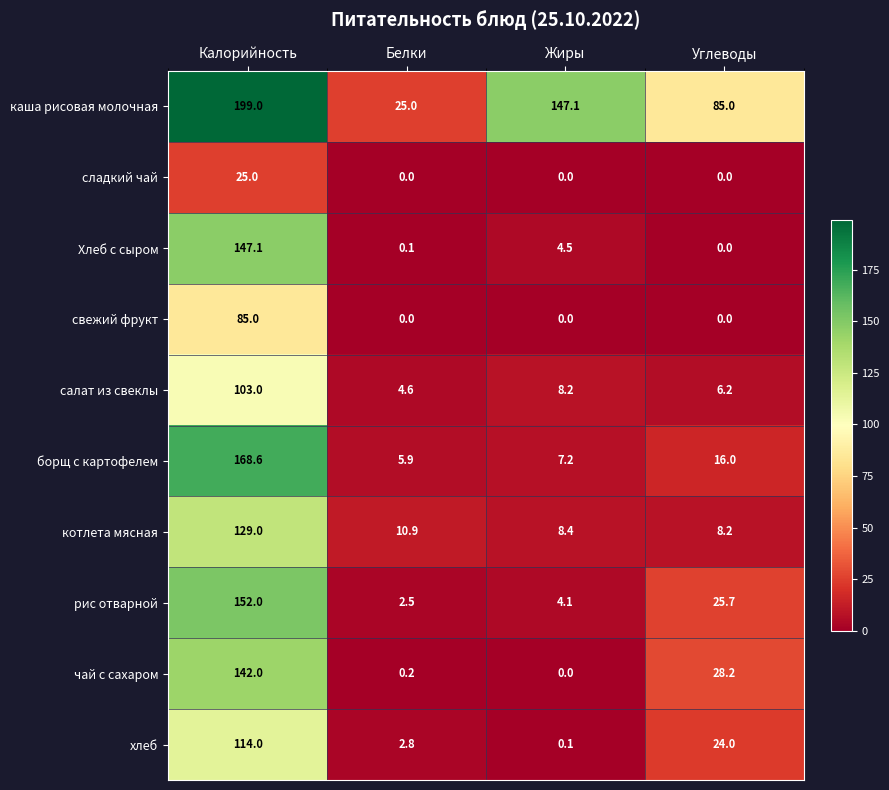

Rank the series by their maximum value, from lowest to highest.

сладкий чай, свежий фрукт, салат из свеклы, хлеб, котлета мясная, чай с сахаром, Хлеб с сыром, рис отварной, борщ с картофелем, каша рисовая молочная